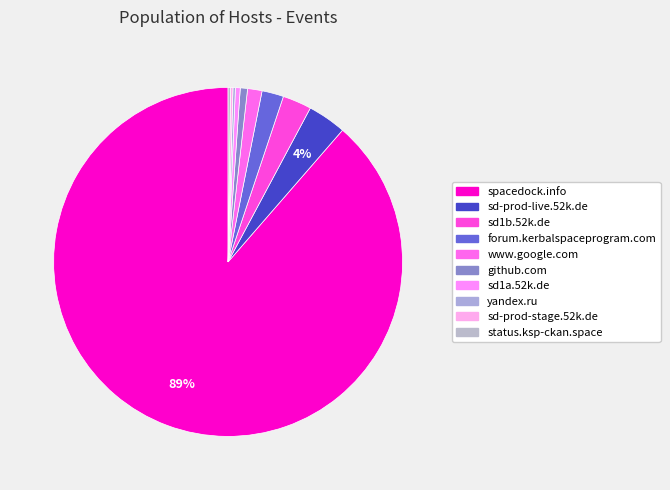

How many segments does this pie chart have?

10